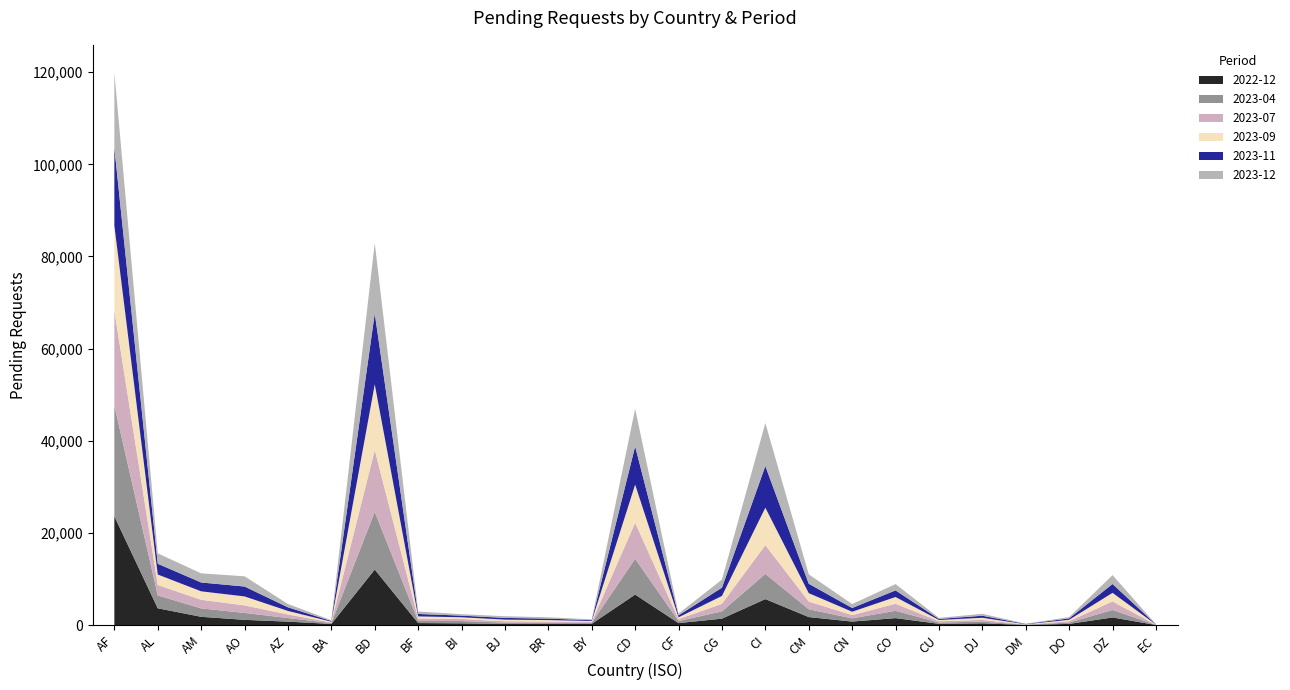

Reading right to left, what are all the values shown in this chart?

2022-12: 15	1650	250	25	370	265	1505	755	1730	5635	1390	420	6615	270	270	250	370	430	12045	240	740	1130	1790	3640	23605
2023-04: 20	1615	295	35	375	280	1590	700	1695	5470	1575	445	7765	225	225	275	500	455	12515	190	775	1505	1825	2795	24050
2023-07: 25	1865	295	50	375	285	1530	705	1680	6245	1645	410	7820	190	250	300	430	490	13405	140	775	1630	1870	2265	20560
2023-09: 40	1860	300	60	460	270	1460	730	1815	8125	1705	405	8280	195	335	355	390	505	14280	155	775	1950	1835	2270	18505
2023-11: 35	1920	300	65	440	230	1435	810	2050	9040	1800	415	8290	175	315	370	355	530	15380	155	785	2145	1920	2330	16880
2023-12: 35	1930	285	55	425	225	1375	855	2045	9330	1755	400	8170	185	290	370	315	525	15270	165	725	2220	1985	2270	16340